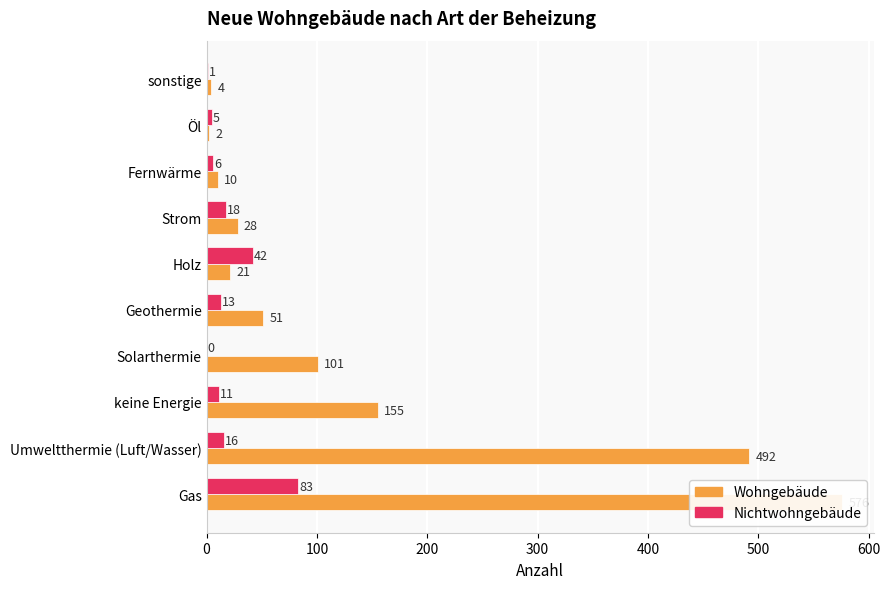

What is the total value across all series at Öl?

7